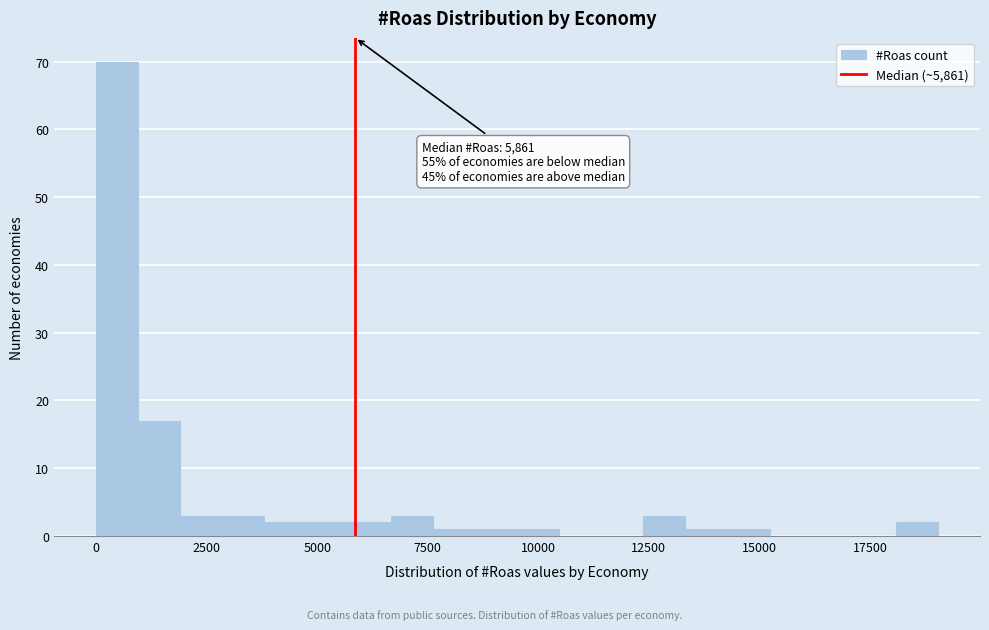

Around what value on the x-axis is the tallest bar? Give the approximate position of its centre, as read against the axis.

500